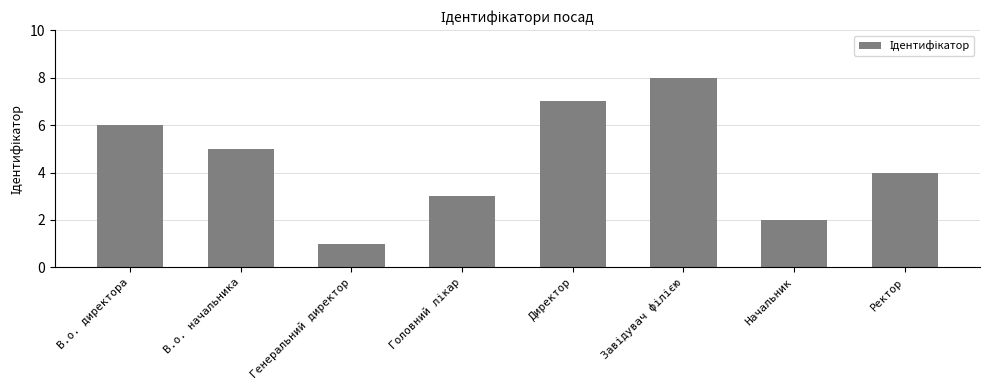

Is it true that the value at Начальник is 1?

False